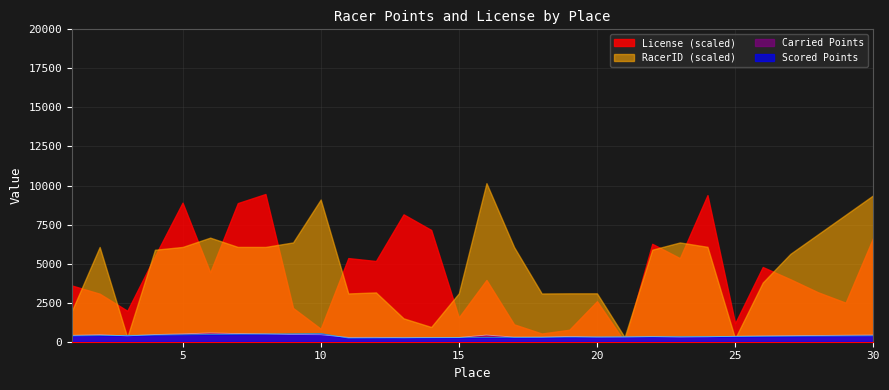

What is the value of the Scored Points point at the 12th from the left?

239.9